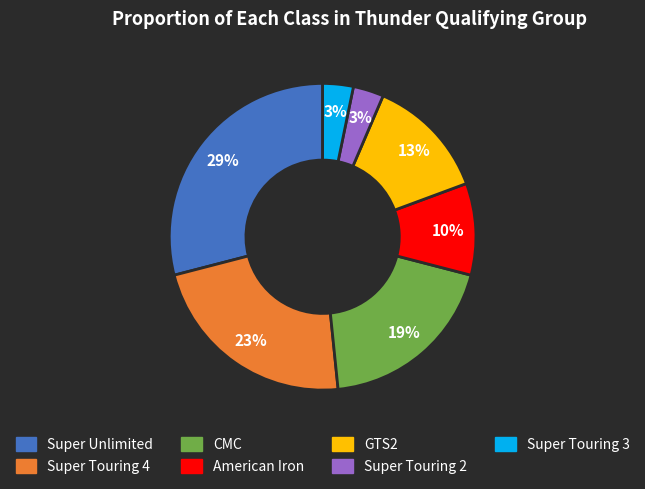

Combined, do Super Unlimited and CMC account for over 50%?

No